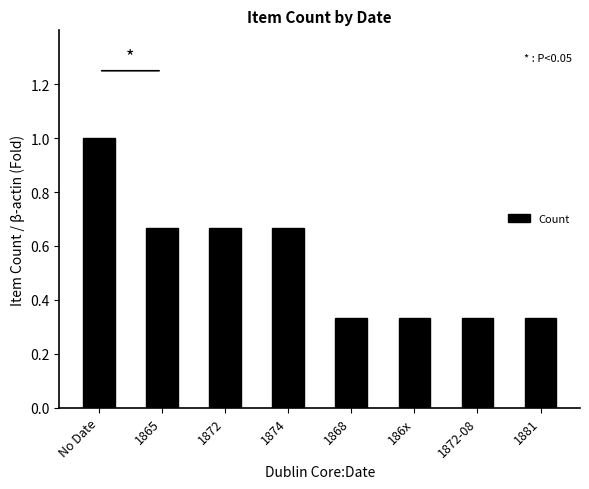

What is the change in value from 1874 to 1881?

-0.3